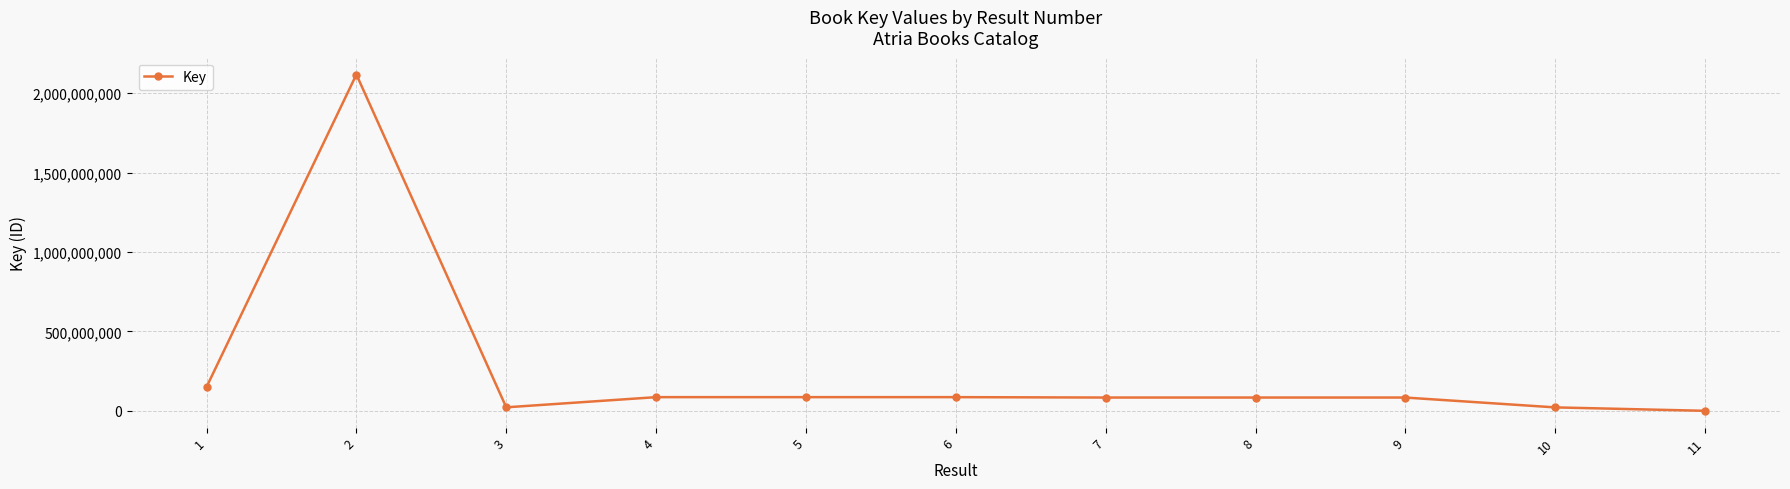

Where does the data first go above 83591922?

1